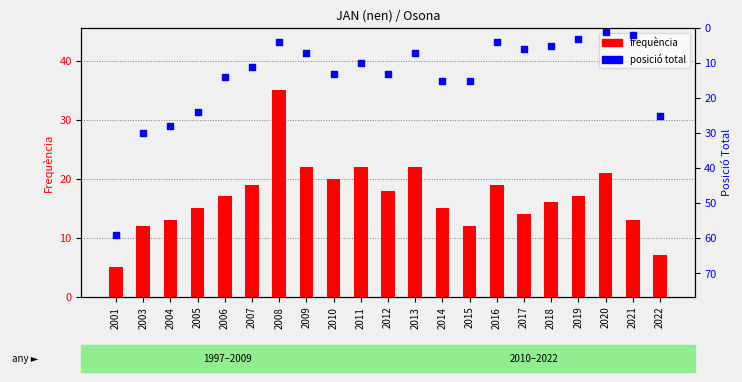

What are all the series names shown in the legend?

frequencia, posicio total